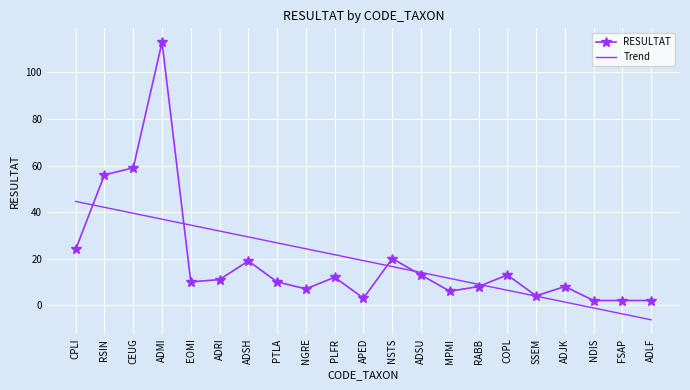

Where do RESULTAT and Trend first cross each other?

CPLI and RSIN